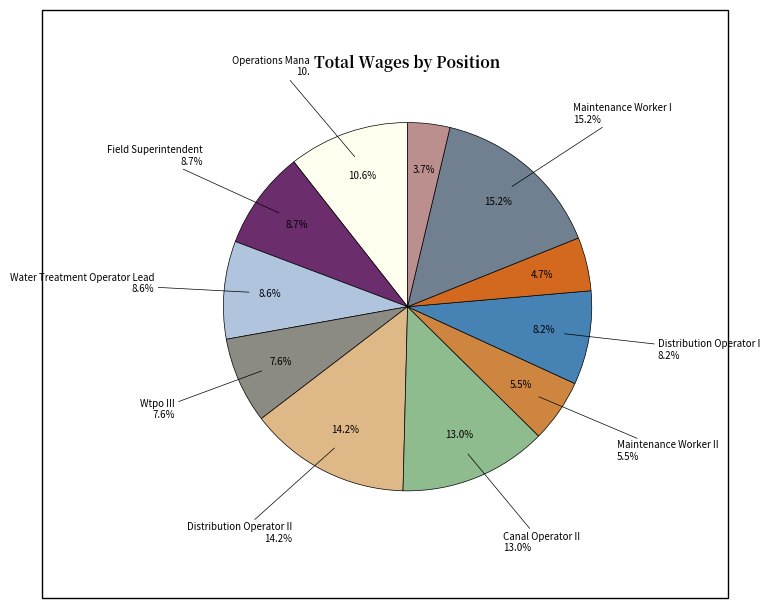

Do Distribution Operator I and Operations Manager together represent more than half of the pie?

No